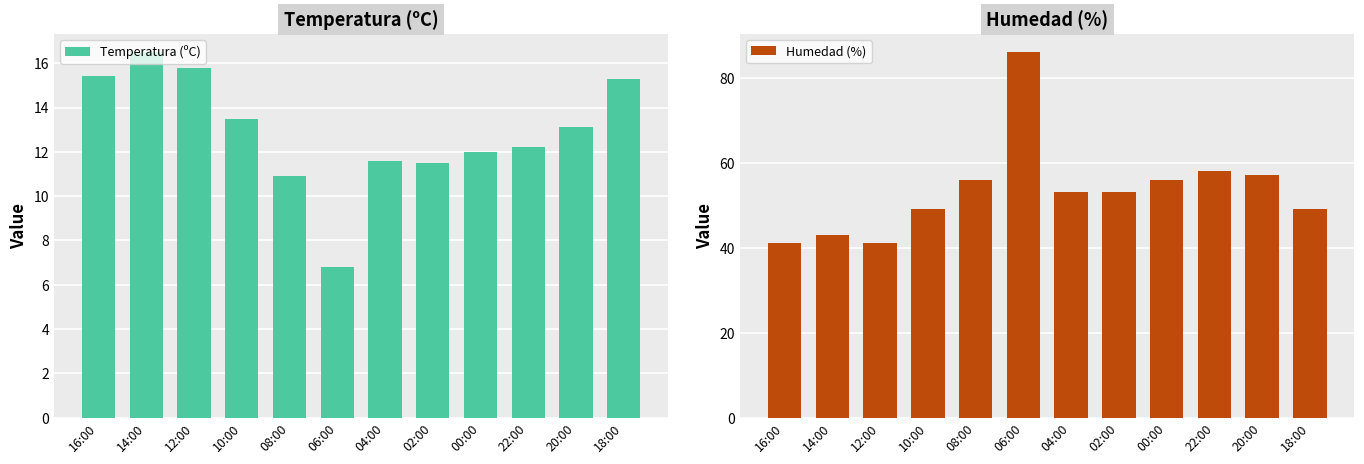

The value of Temperatura (ºC) at 02:00 is 2.9. True or false?

False